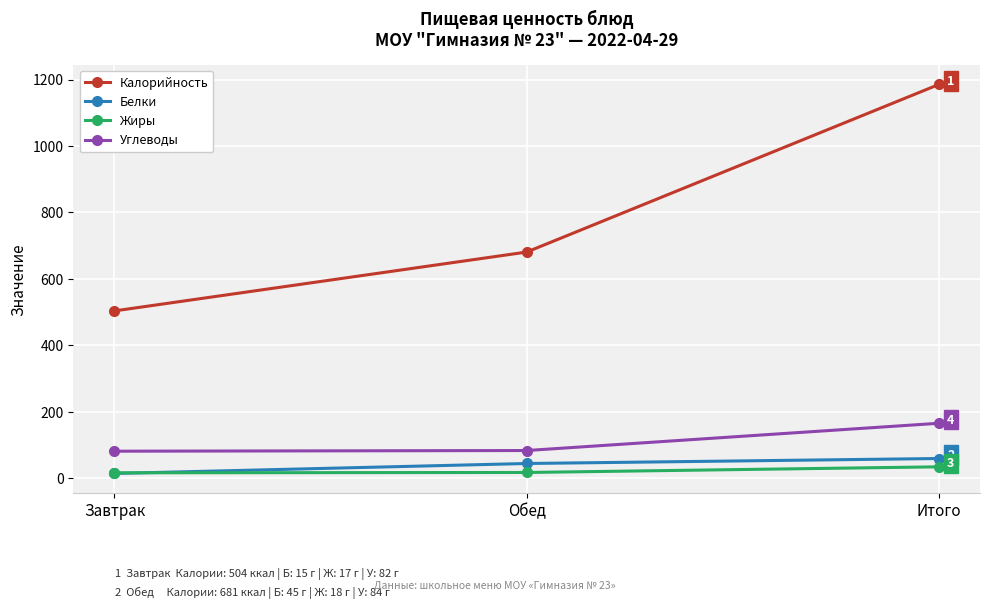

How many data points in Жиры are less than 18?

1